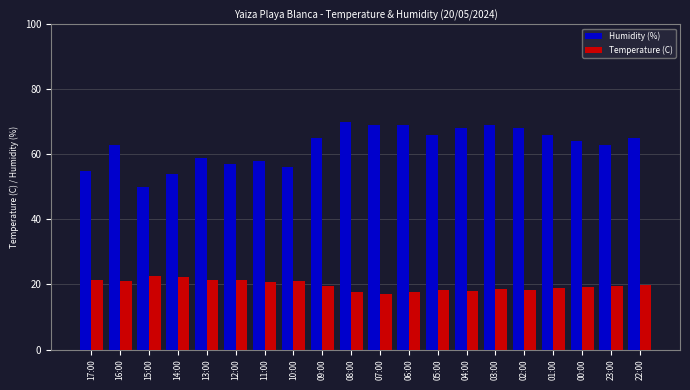

The Temperature (C) series shows 18.4 at 05:00. True or false?

True